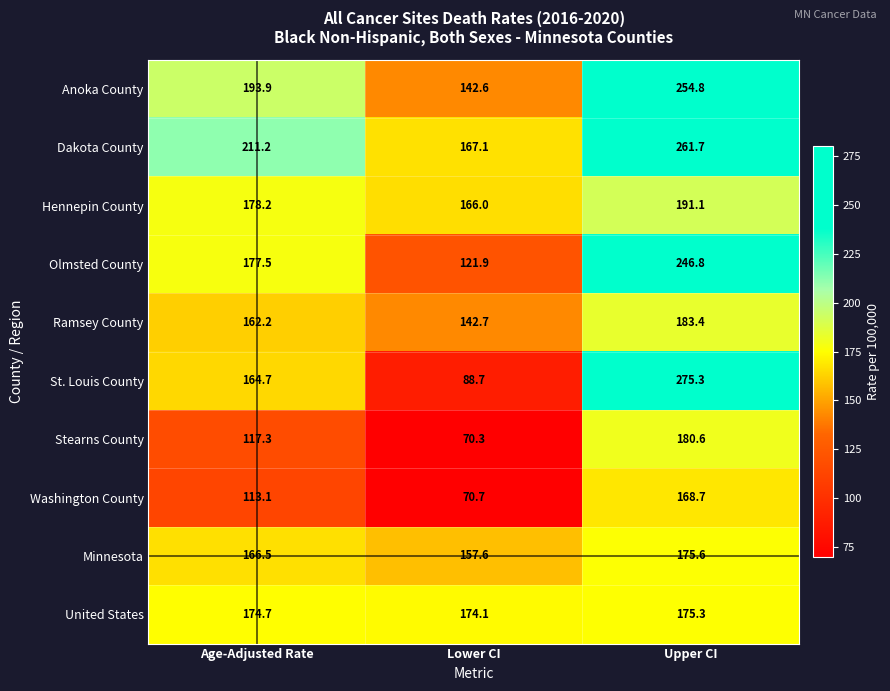

Which series has the largest range (max minus min)?

St. Louis County